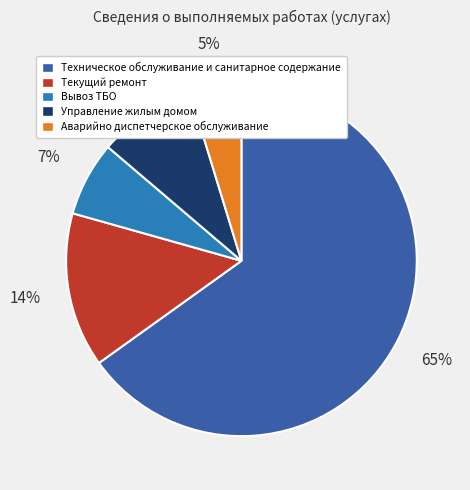

How many segments does this pie chart have?

5